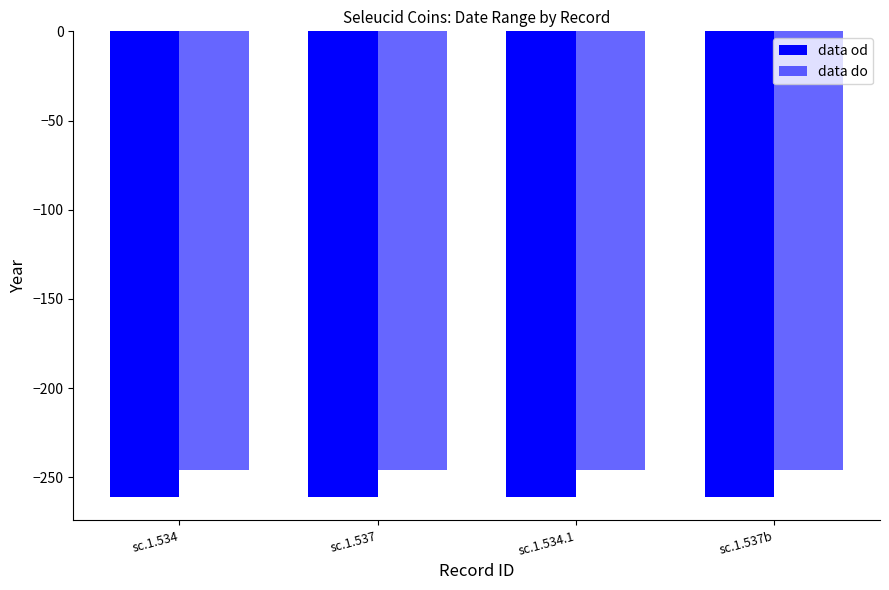

Reading left to right, what are all the values shown in this chart?

data od: sc.1.534=-261	sc.1.537=-261	sc.1.534.1=-261	sc.1.537b=-261
data do: sc.1.534=-246	sc.1.537=-246	sc.1.534.1=-246	sc.1.537b=-246